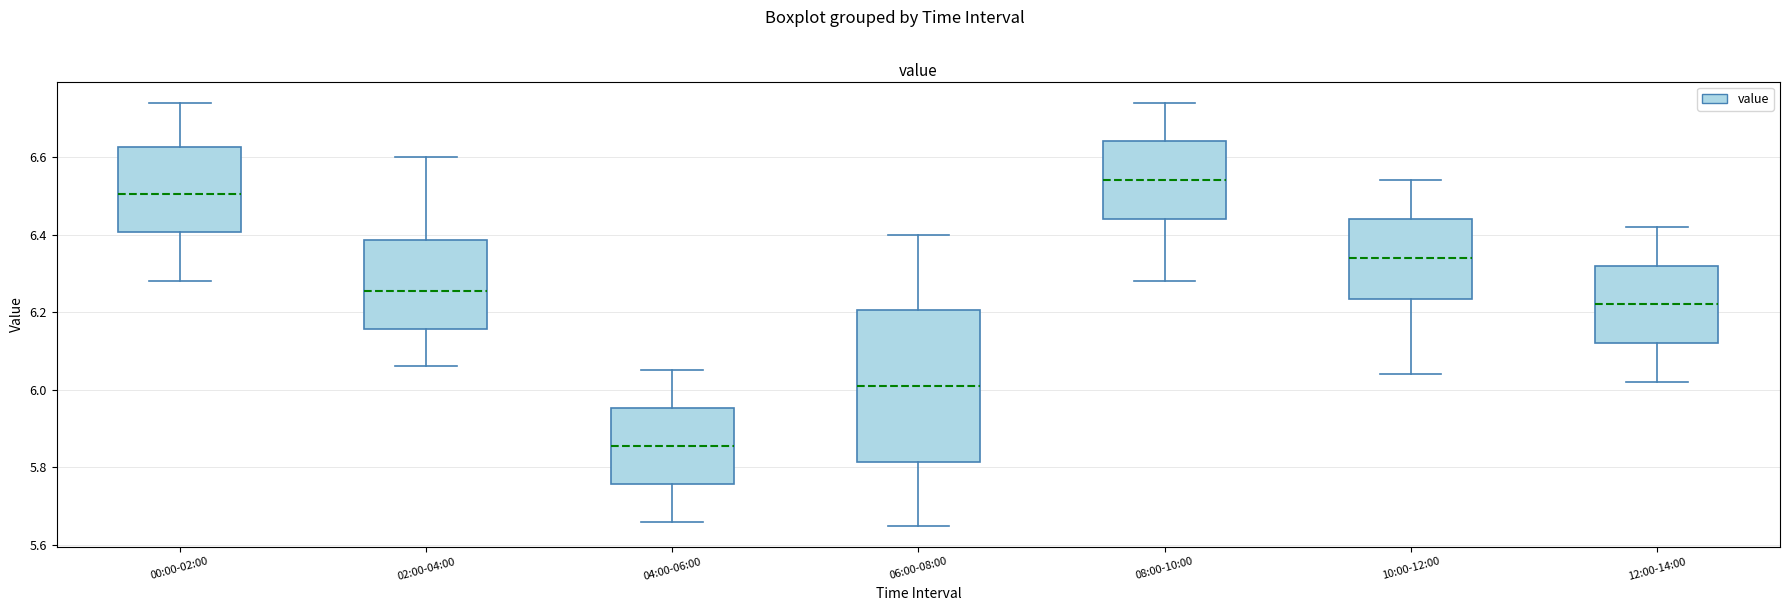

Where does the upper whisker of the box for 12:00-14:00 end on the y-axis? The values are not printed on the chart, so give them approximately, as read against the axis.

6.42